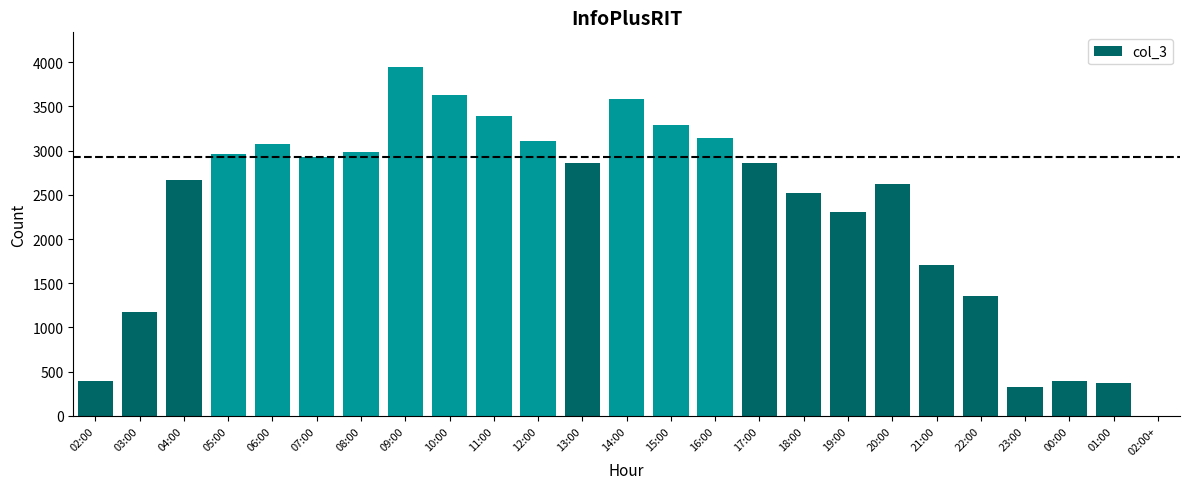

True or false: the data shows 392 at 00:00.

True